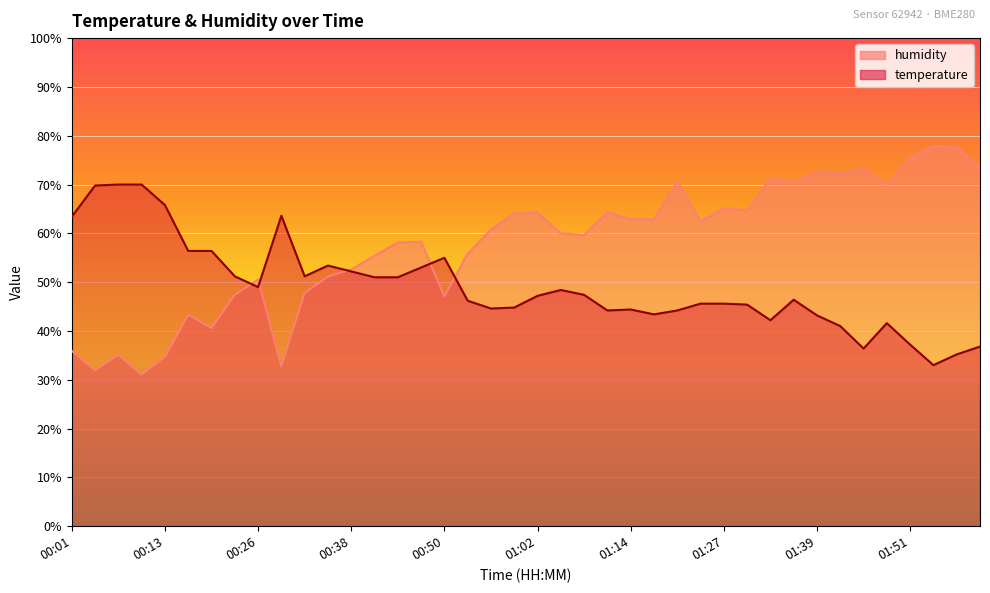

Read the humidity value at 01:08.

59.7